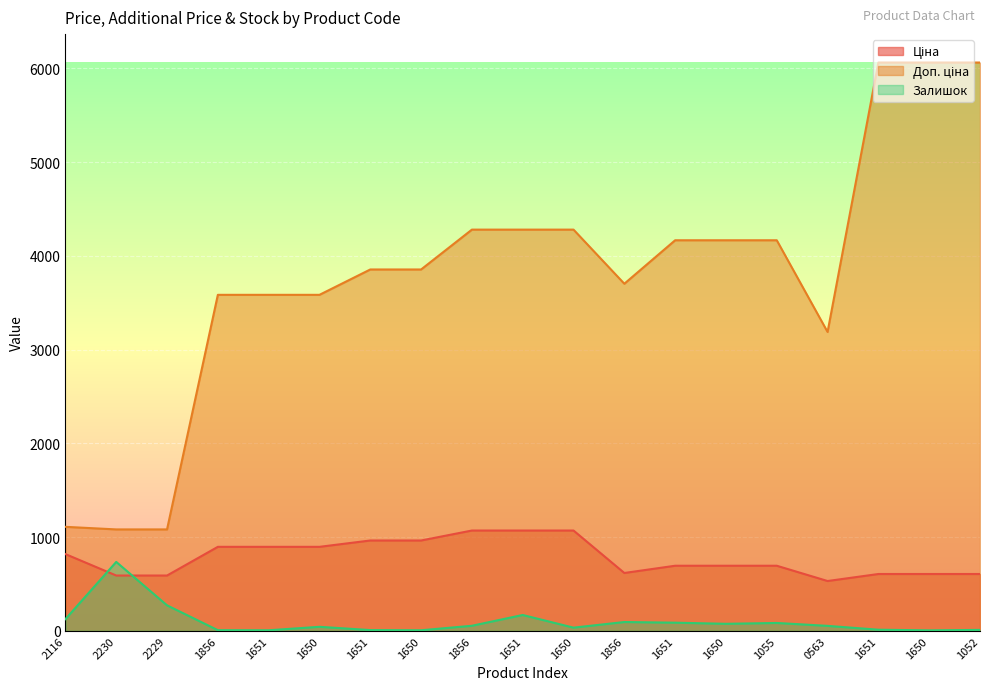

Which series has the largest total across all categories?

Доп. ціна